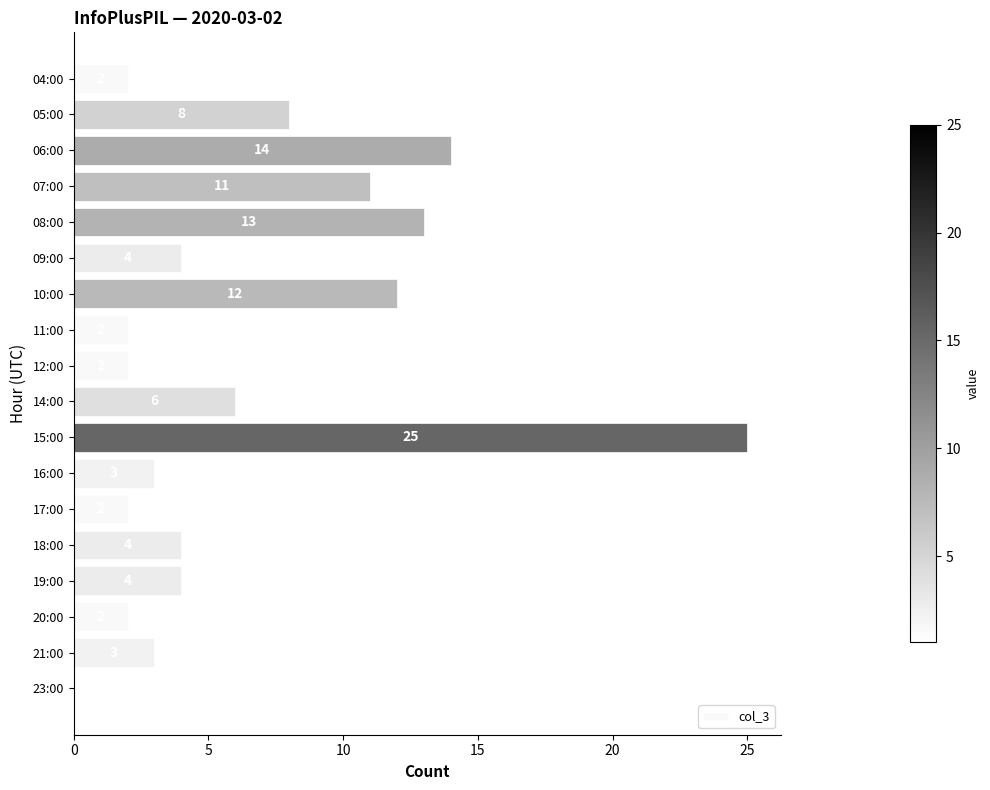

What is the change in value from 10:00 to 16:00?

-9